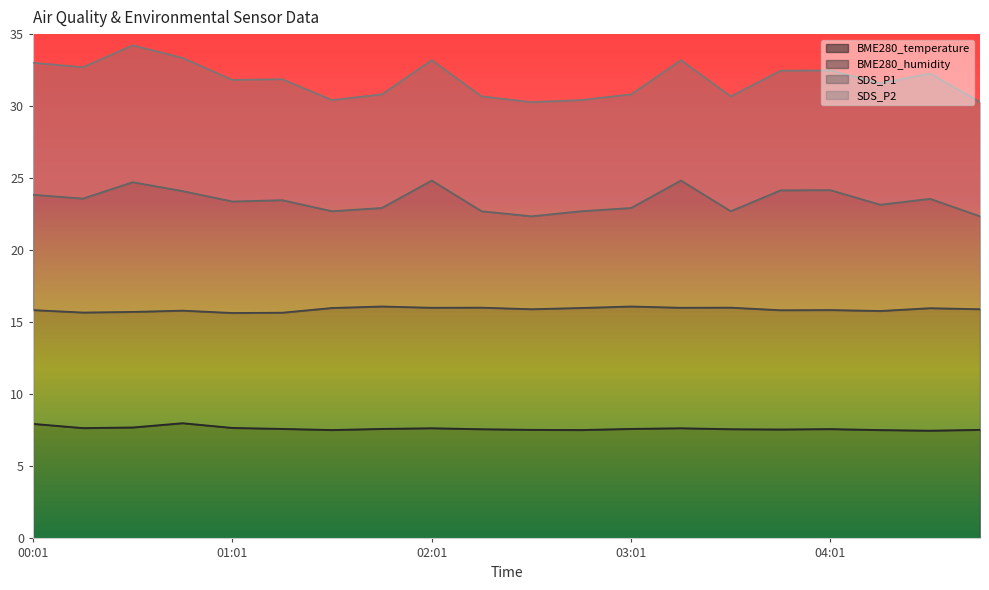

The SDS_P1 series shows 37.6 at 01:16. True or false?

False